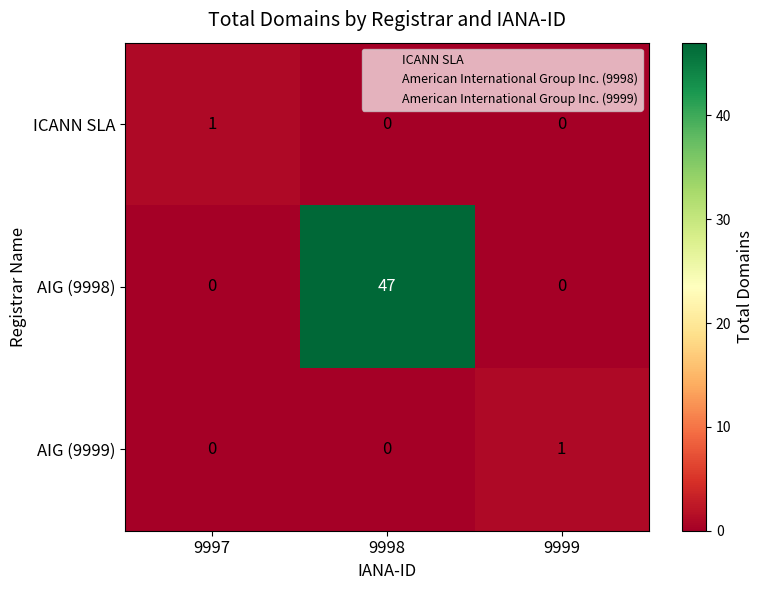

Which series has the largest range (max minus min)?

AIG (9998)